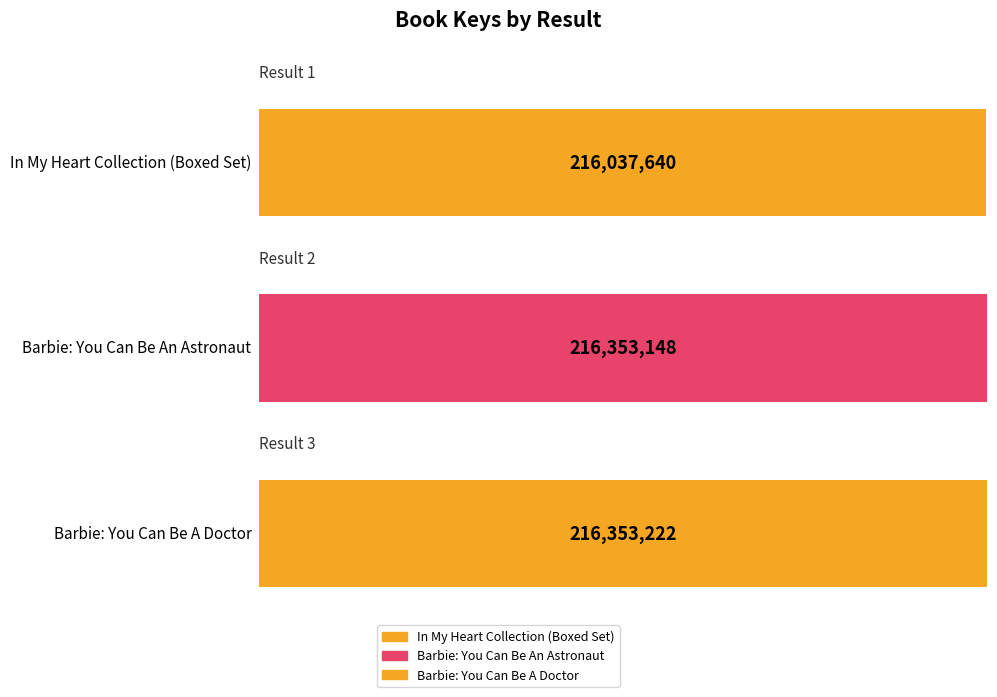

What value does the data have at In My Heart Collection (Boxed Set), to the nearest 10?

216037640